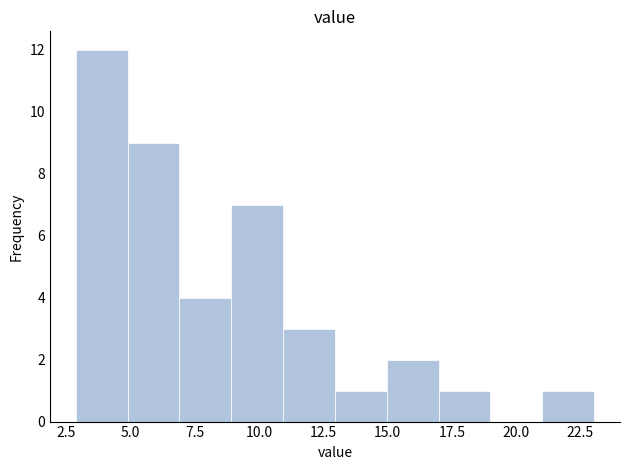

Which range on the x-axis has the tallest bar?

3 to 5